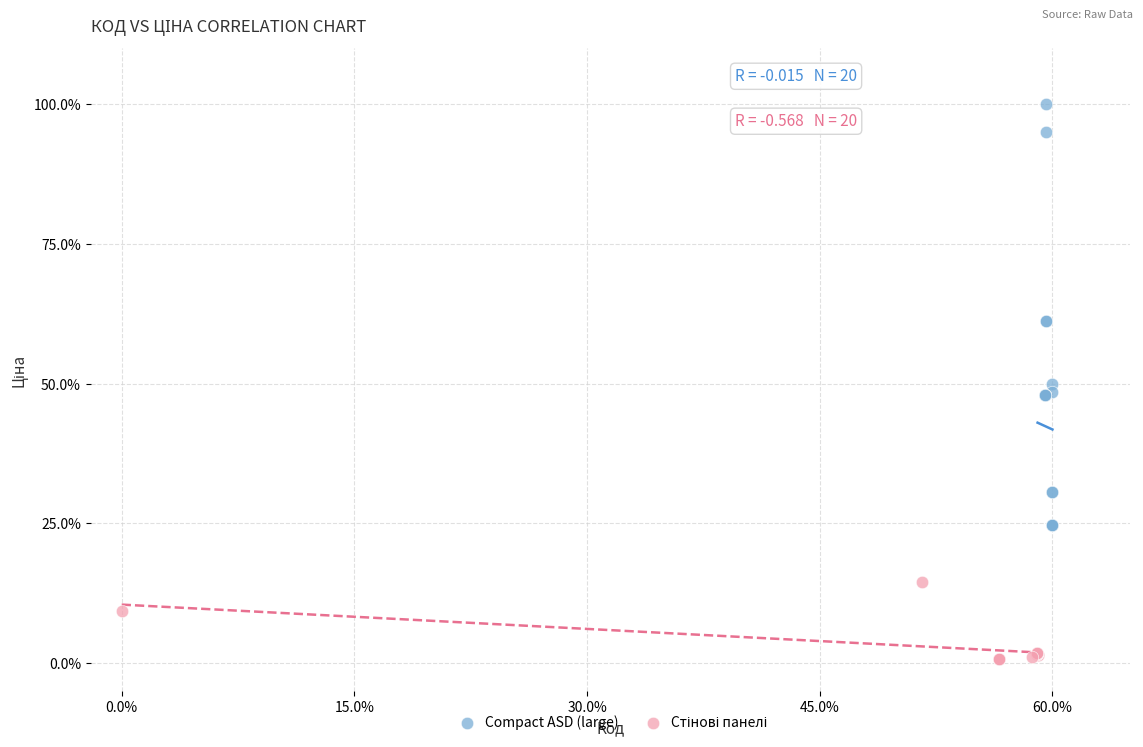

Which series contains the highest Y value?

Compact ASD (large)